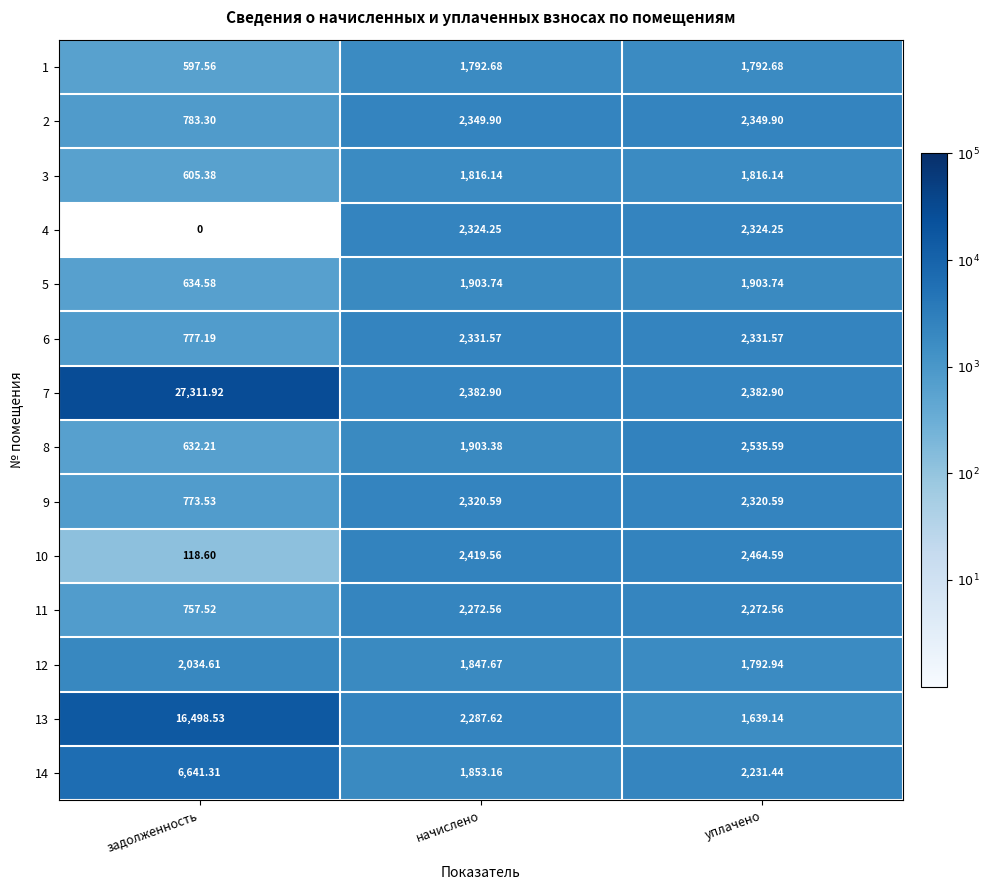

At which category is the sum across all series the highest?

уплачено